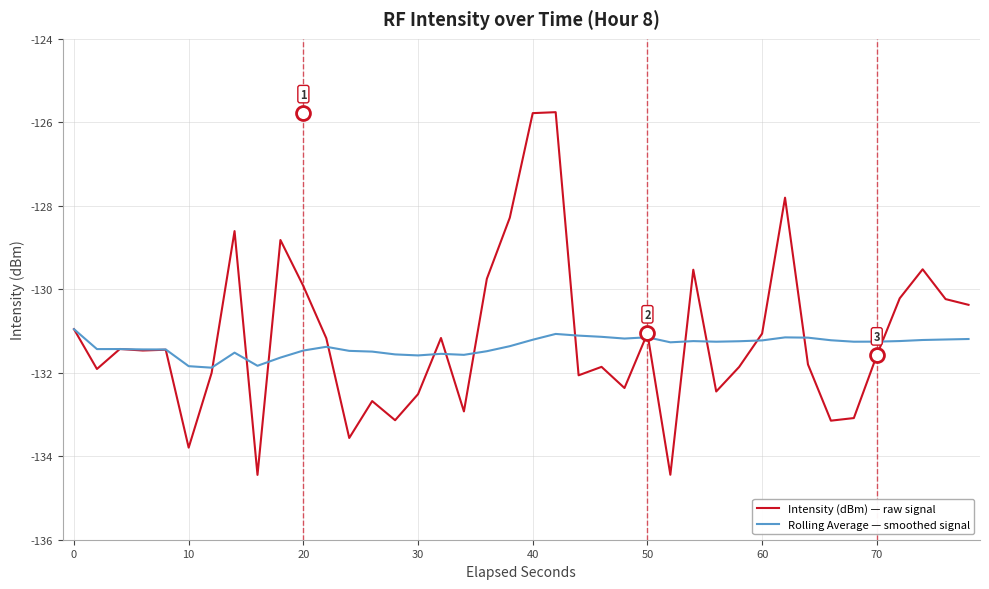

Which series has the largest range (max minus min)?

Intensity (dBm) — raw signal